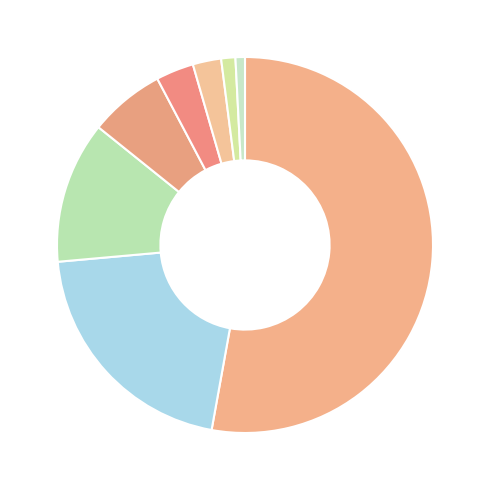

What is the largest slice in the pie chart?

DERECHO DE PETICION DE INTERES PARTICULAR